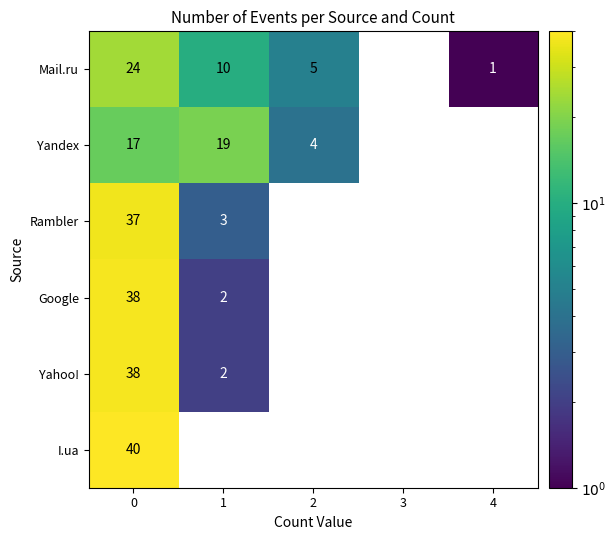

Which series has the largest range (max minus min)?

I.ua